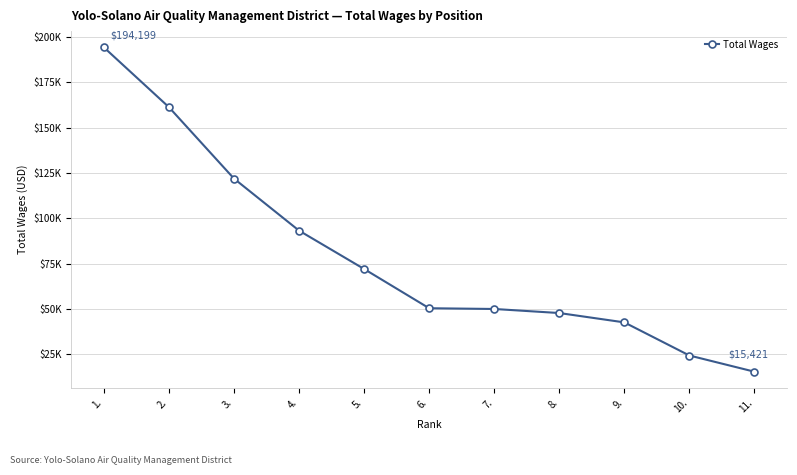

Which category has the lowest value across all series?

11.